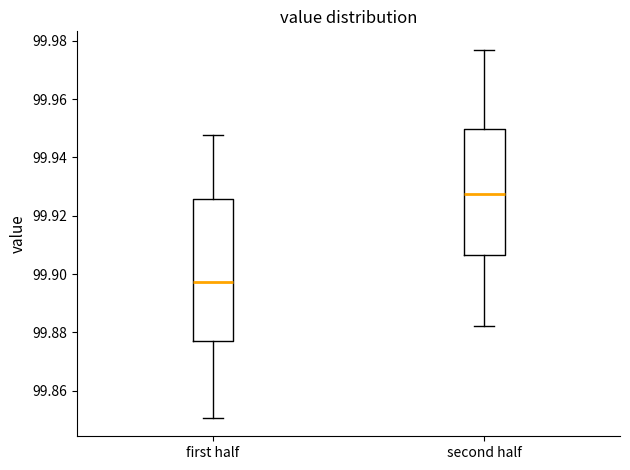

Reading left to right, transcribe this box plot: for each box, give where its median line is, the range the box spans, and where its two whiskers end, as read against the y-axis. The values are not printed on the chart, so give them approximately, as read against the axis.

first half: median 99.898, box 99.876 to 99.926, whiskers 99.850 to 99.948
second half: median 99.928, box 99.906 to 99.950, whiskers 99.882 to 99.976